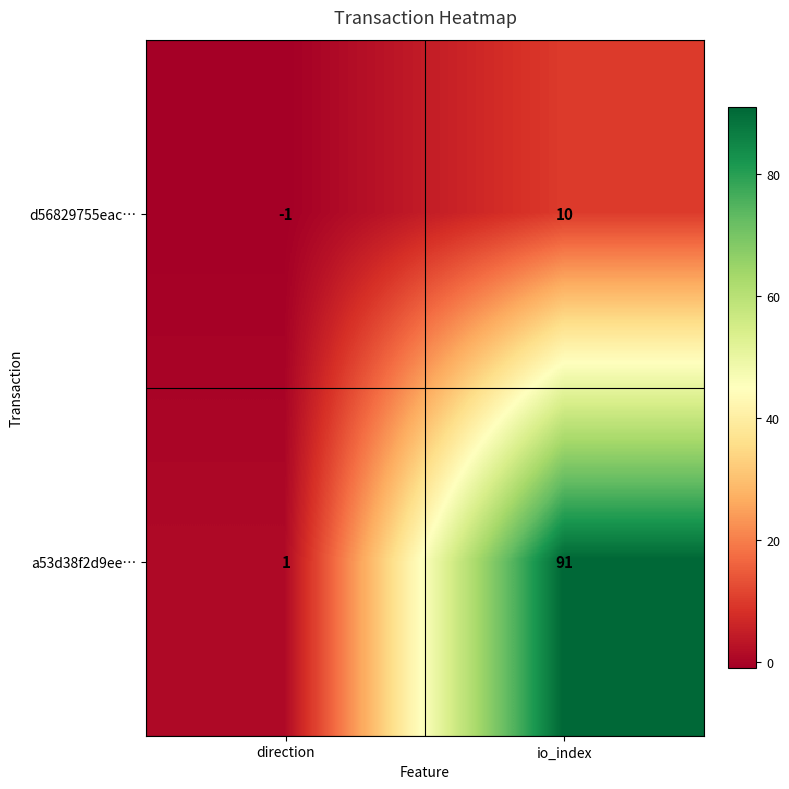

Is it true that a53d38f2d9ee… equals 1 at direction?

True